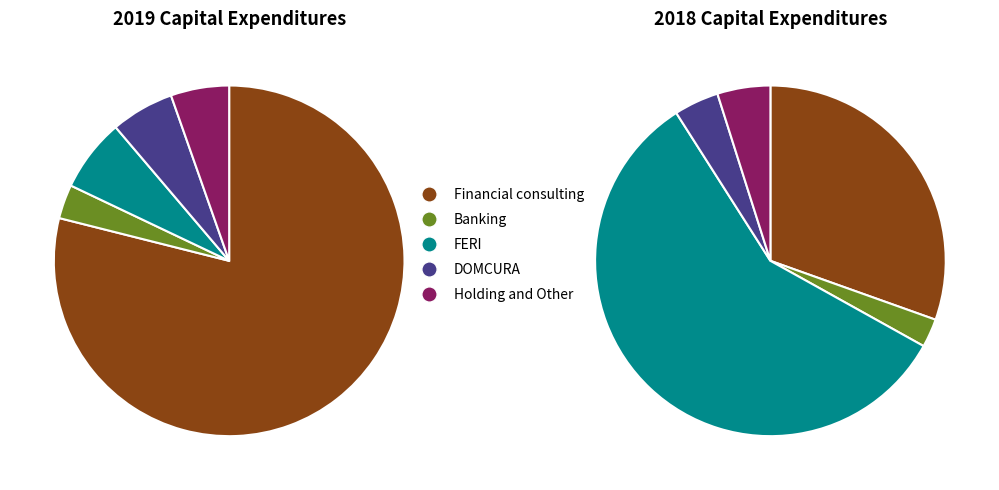

Is the sum of FERI and Financial consulting greater than half?

Yes